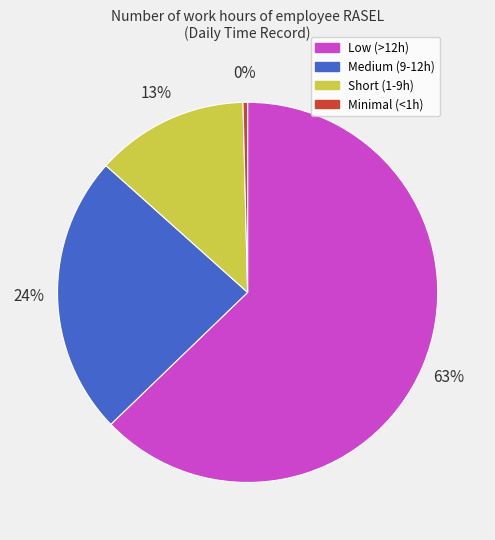

Is there any slice that represents more than half of the pie?

Yes